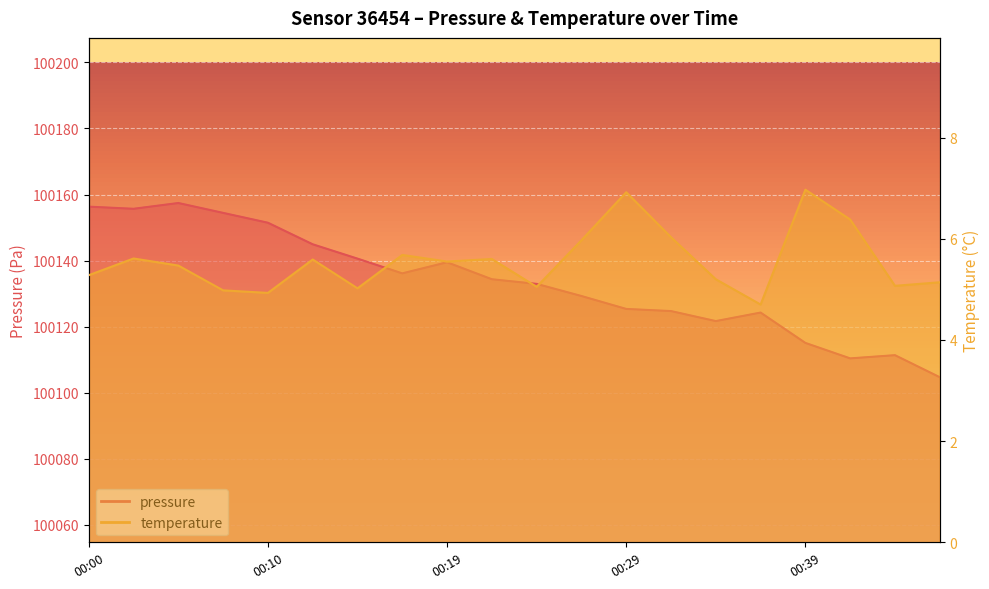

What is the highest value of the pressure series?

100157.4